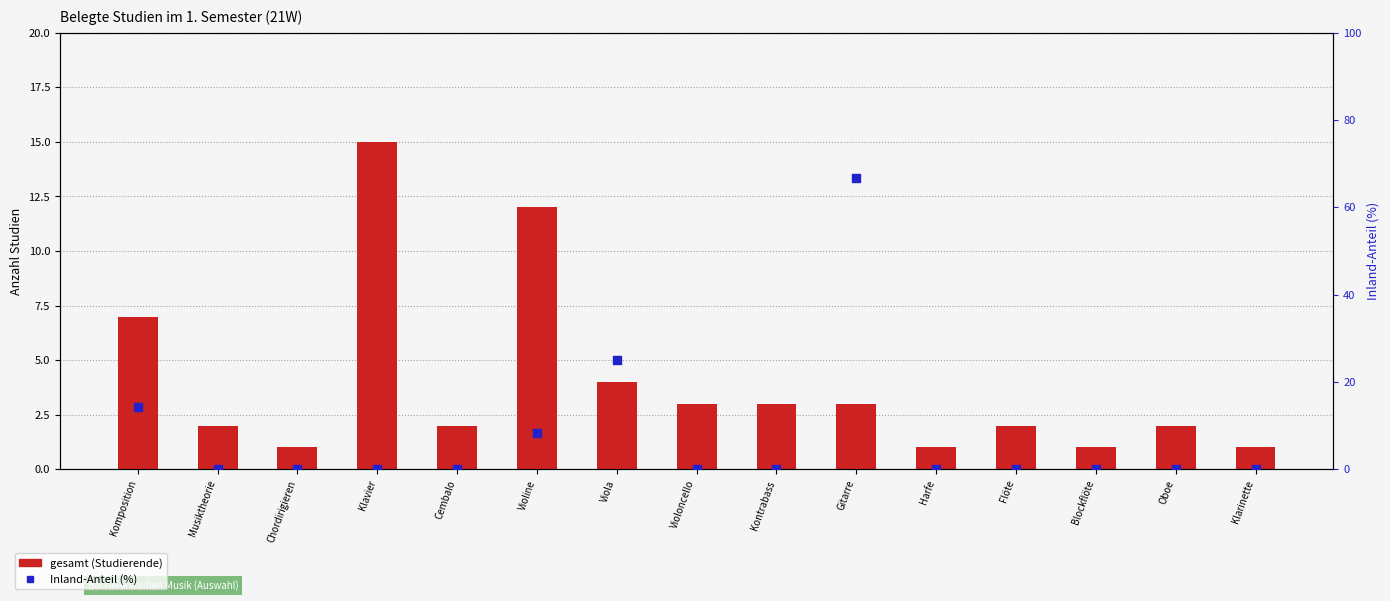

Which series has the largest total across all categories?

Inland-Anteil (%)